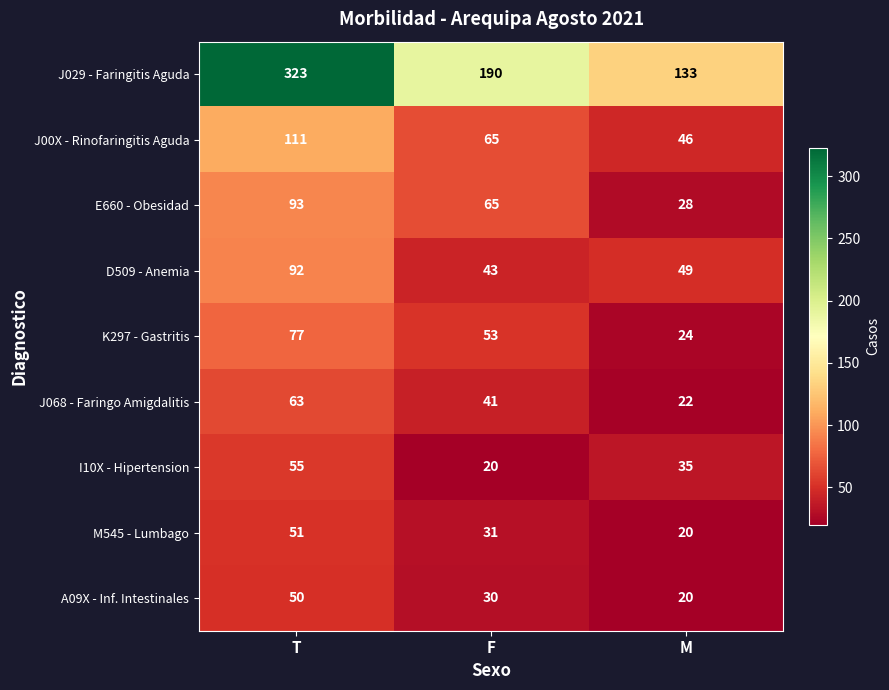

The J029 - Faringitis Aguda series shows 323 at T. True or false?

True